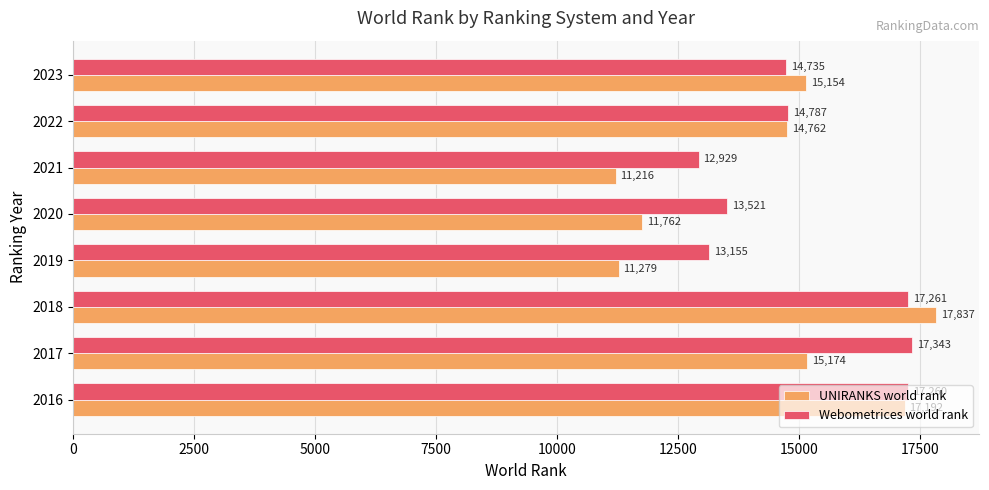

What is the sum of all UNIRANKS world rank values?

114376